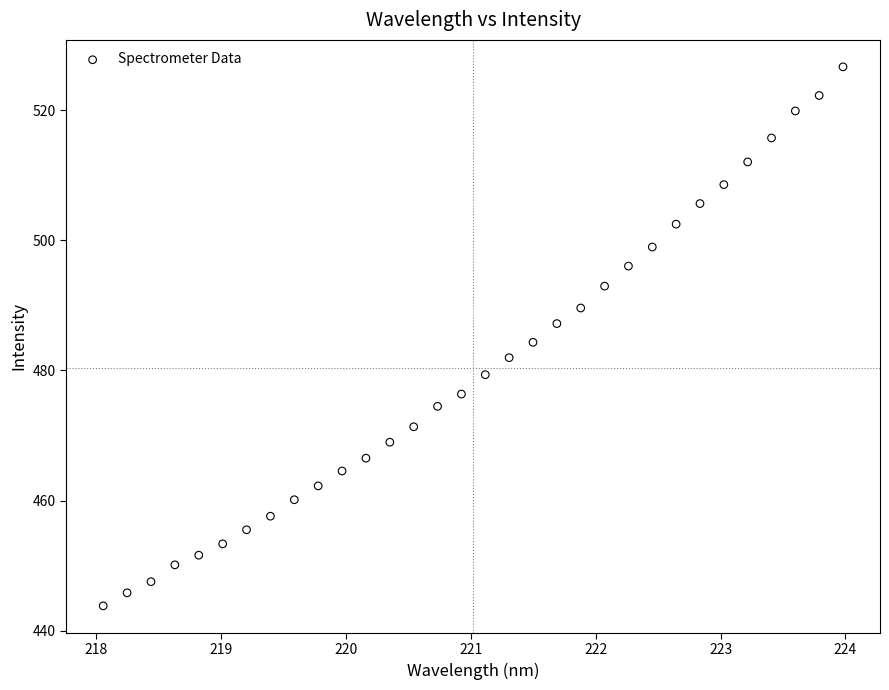

What is the range of Y values (max minus min)?

82.8